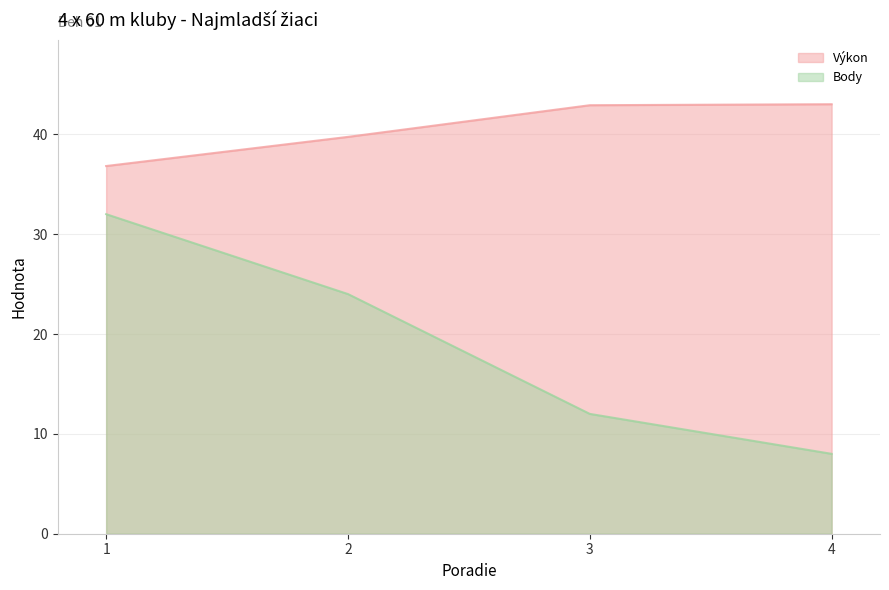

What is the greatest value displayed?

43.0